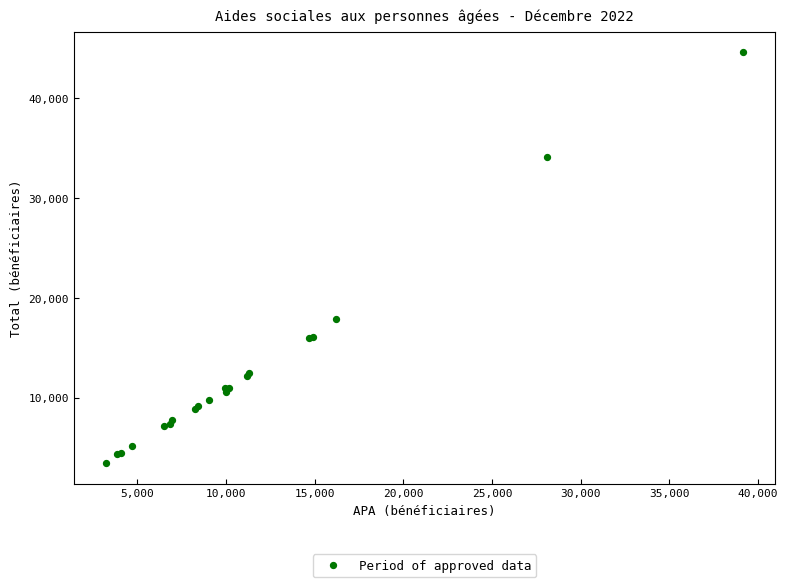

What Y value in the scatter plot is closest to 24012?

17861